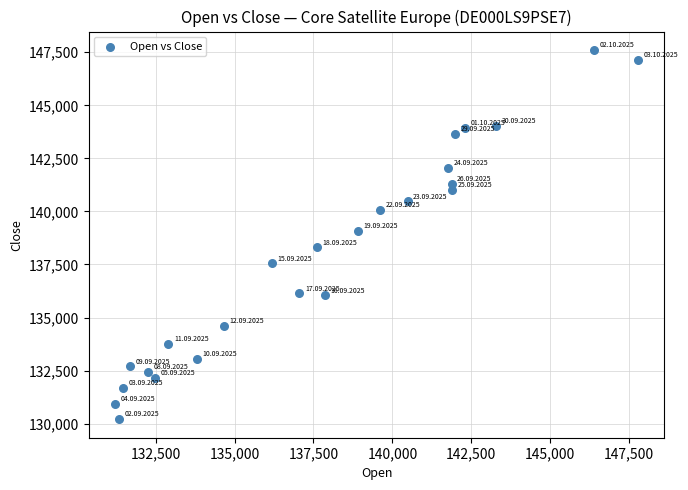

What Y value in the scatter plot is closest to 138906?

139098